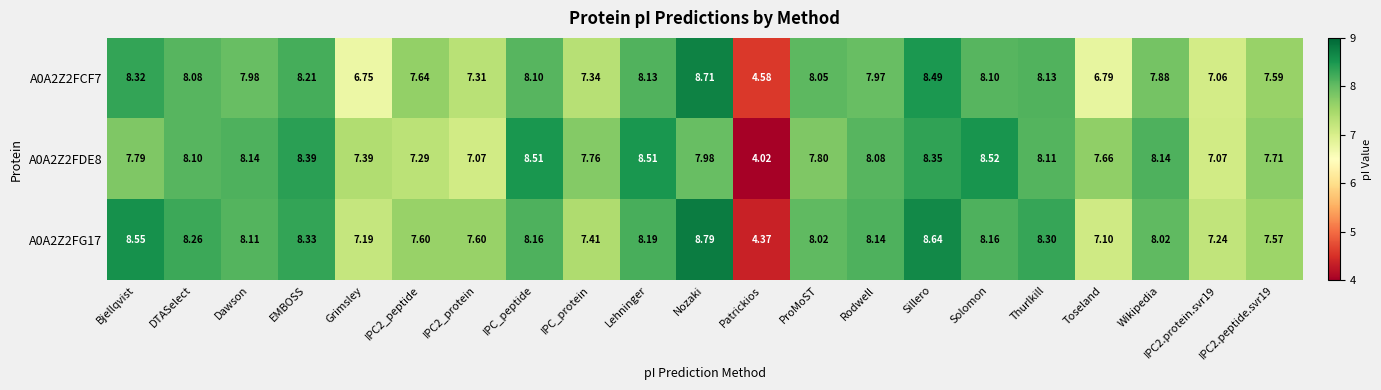

Which label corresponds to the largest value in the chart?

Nozaki